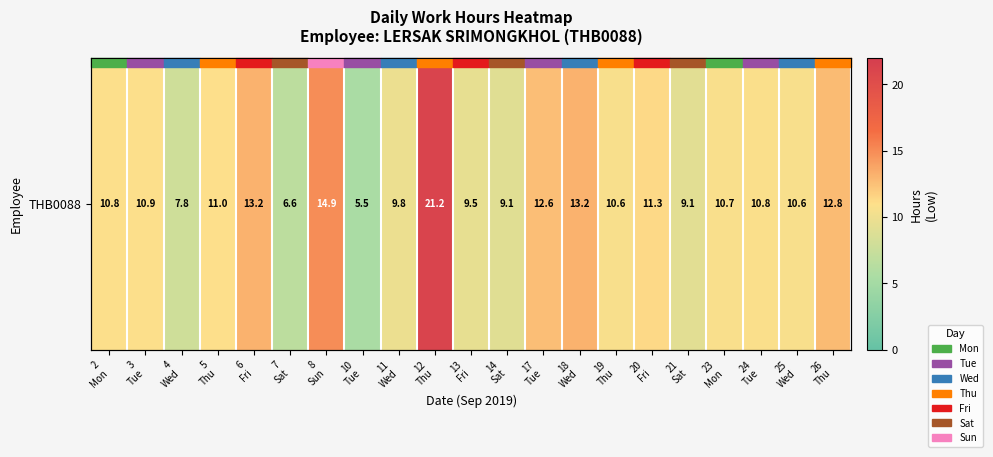

Rank the categories by value from highest to lowest.

12
Thu, 8
Sun, 18
Wed, 6
Fri, 26
Thu, 17
Tue, 20
Fri, 5
Thu, 3
Tue, 2
Mon, 24
Tue, 23
Mon, 25
Wed, 19
Thu, 11
Wed, 13
Fri, 21
Sat, 14
Sat, 4
Wed, 7
Sat, 10
Tue